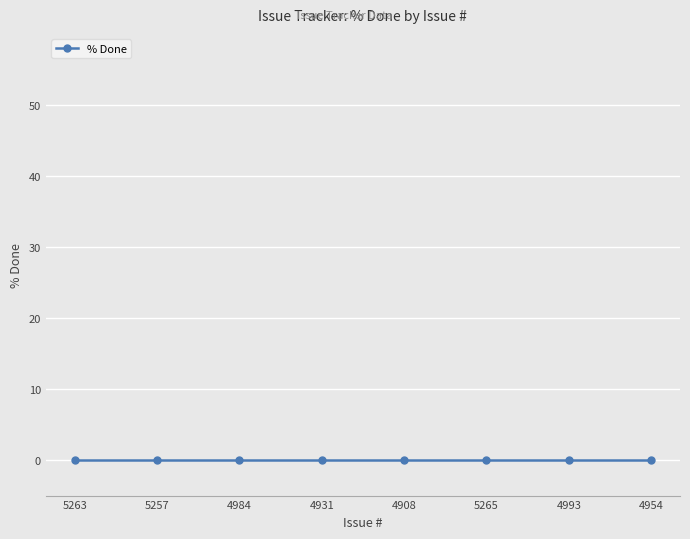

True or false: the data shows 27 at 4890.

False